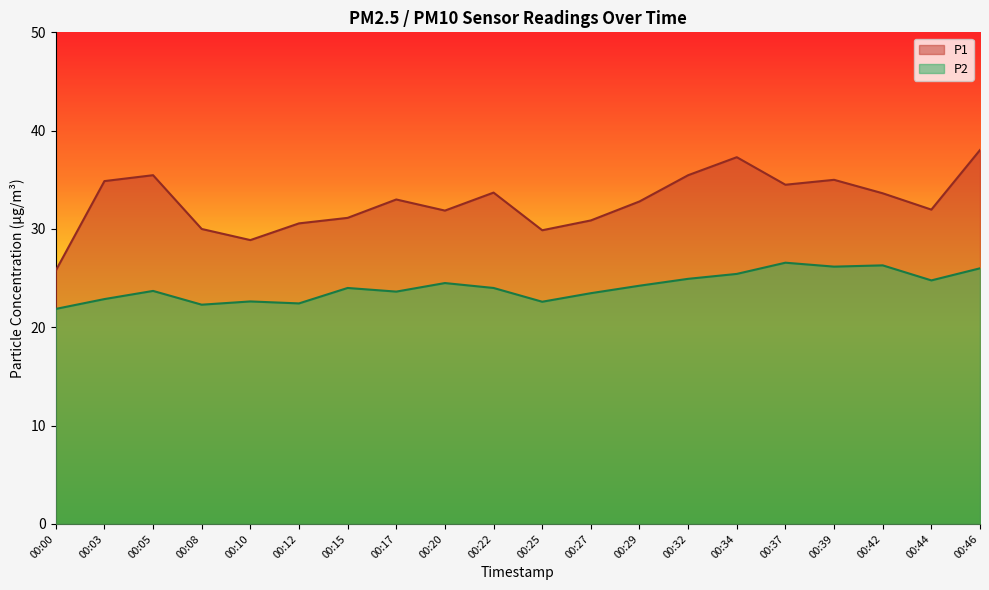

What are all the series names shown in the legend?

P1, P2